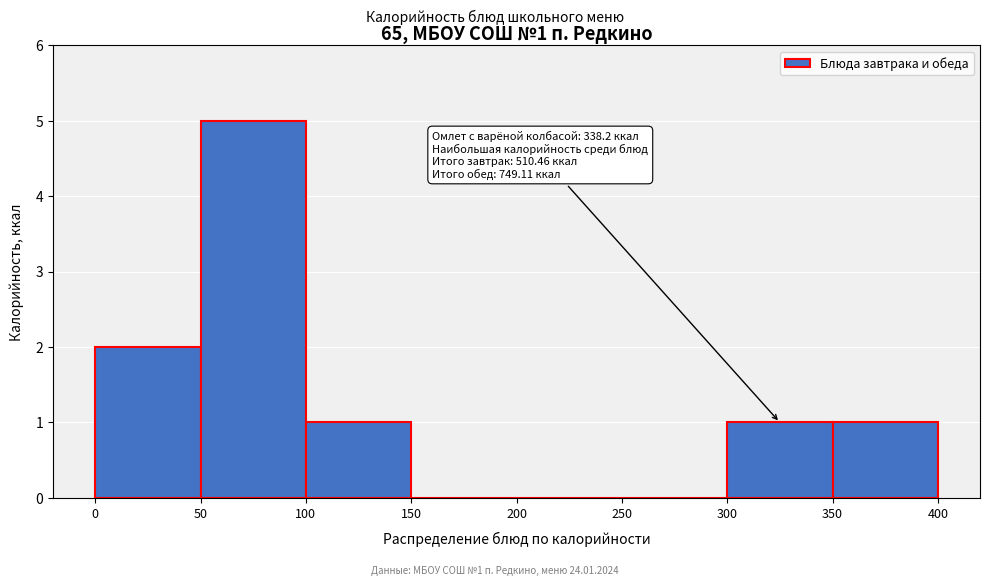

Over which range of the x-axis is the bar tallest?

50 to 100